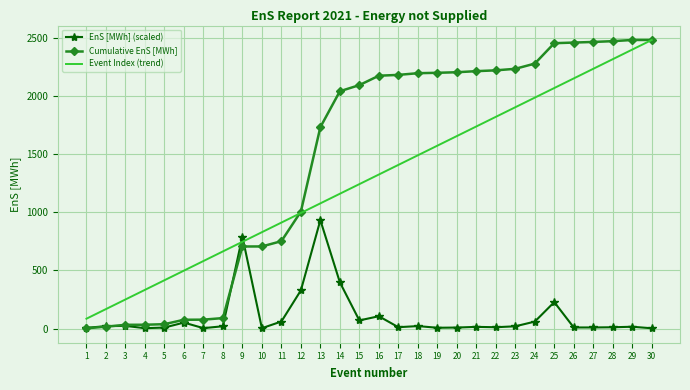

What is the difference between the second highest and minimum values in the Event Index (trend) series?

2312.2